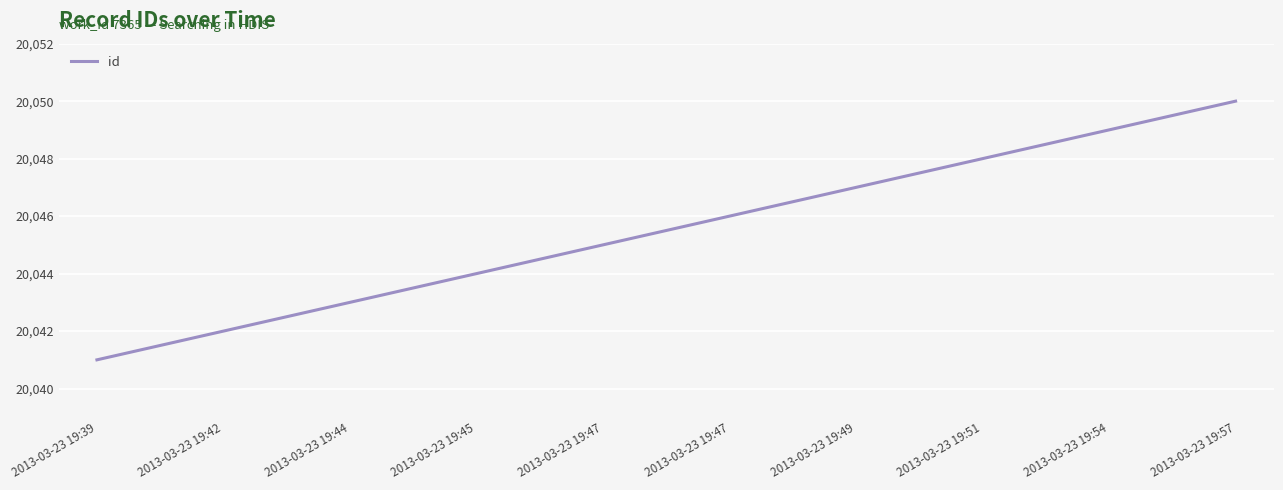

Reading left to right, list all the values displayed in this chart.

2013-03-23 19:39=20041	2013-03-23 19:42=20042	2013-03-23 19:44=20043	2013-03-23 19:45=20044	2013-03-23 19:47=20045	2013-03-23 19:47=20046	2013-03-23 19:49=20047	2013-03-23 19:51=20048	2013-03-23 19:54=20049	2013-03-23 19:57=20050